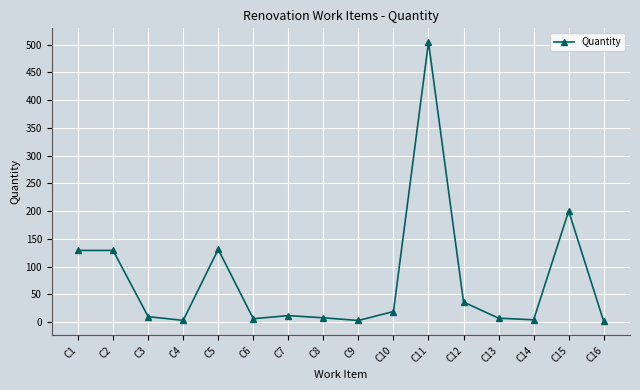

What is the maximum value shown in the chart?

504.0